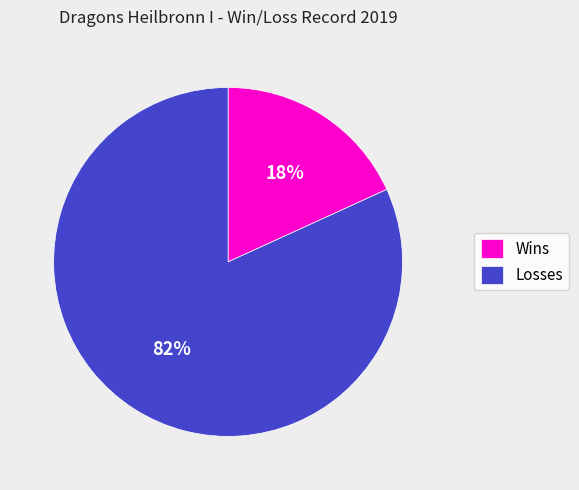

To the nearest percent, what is the combined percentage of Losses and Wins?

100%